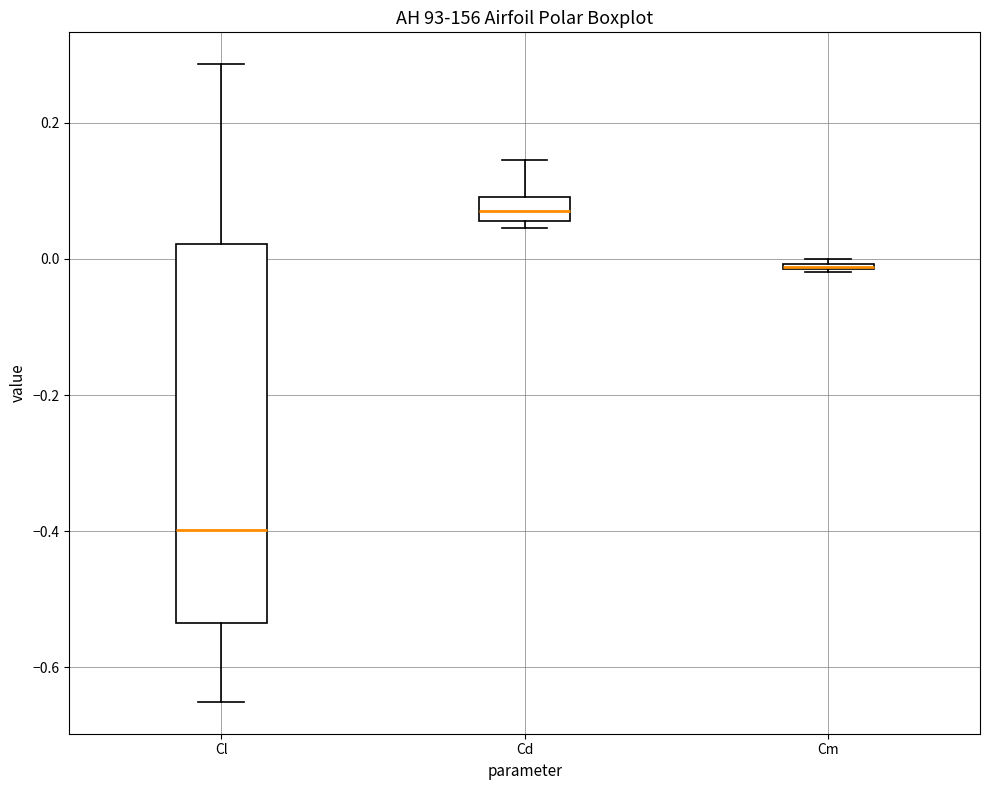

Where is the lower edge of the box for Cd on the y-axis? The values are not printed on the chart, so give them approximately, as read against the axis.

0.06